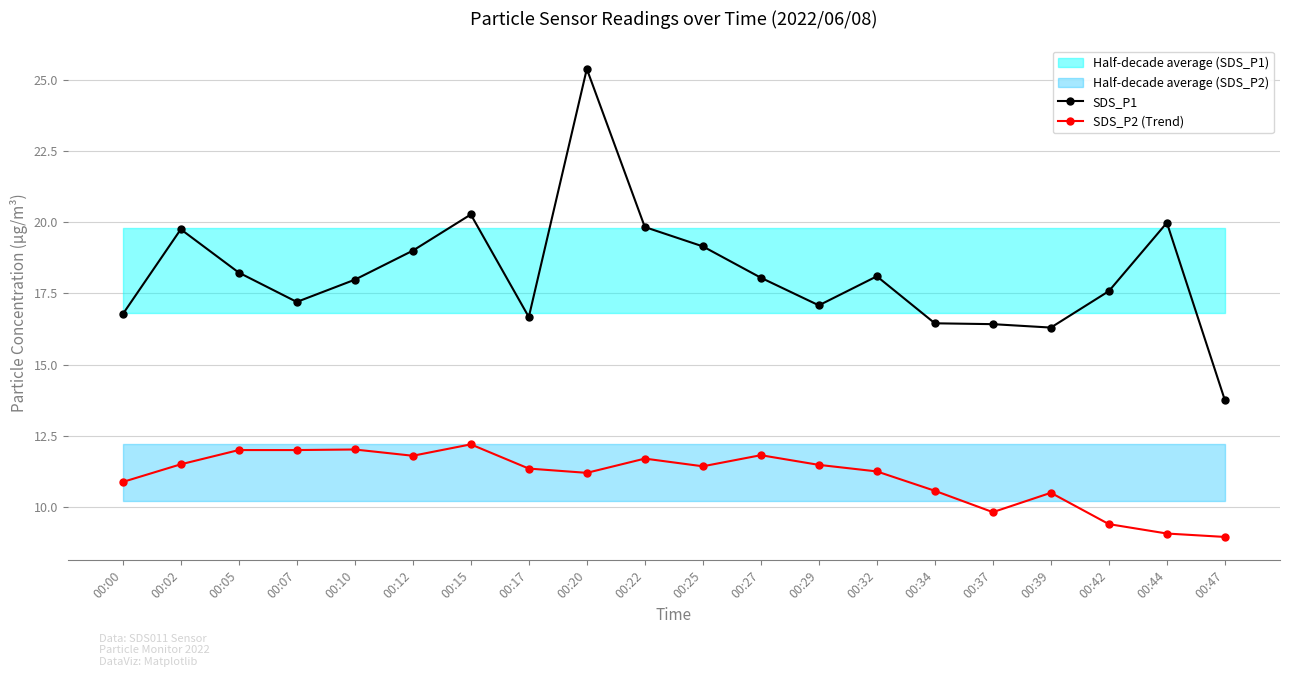

What is the value of the SDS_P2 (Trend) point at the 10th from the left?

11.7